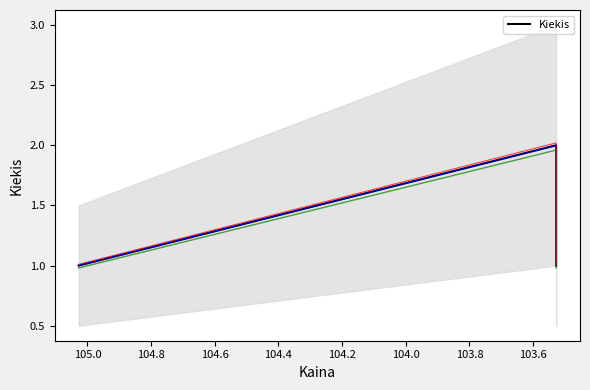

Does the chart display data point markers on the line(s)?

No